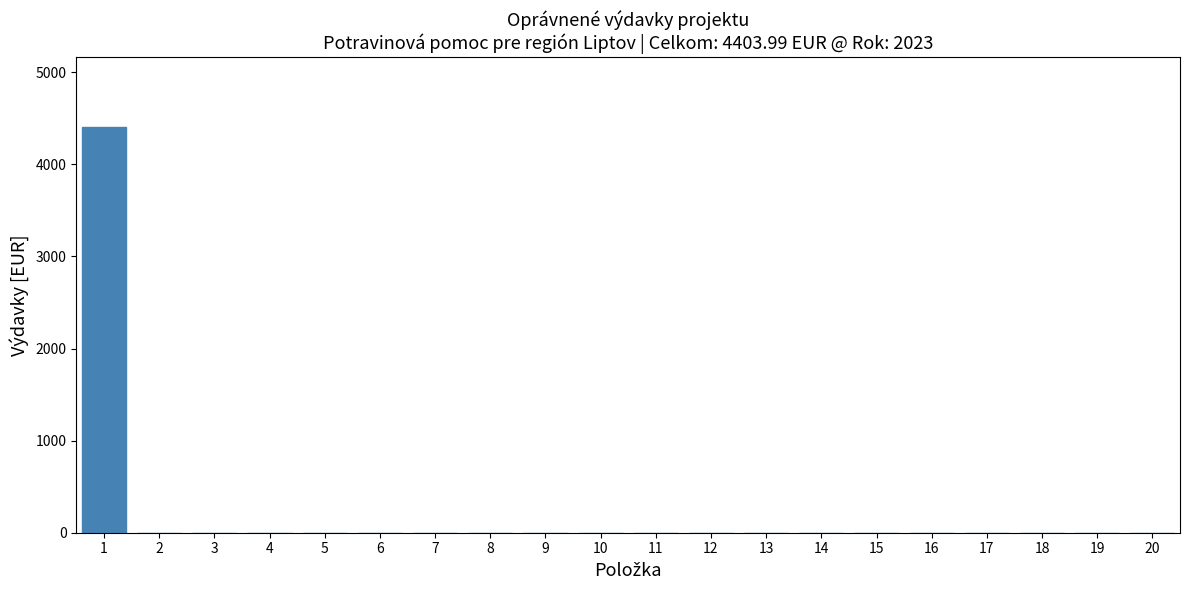

Reading left to right, list all the values displayed in this chart.

1=4404.0	2=0.0	3=0.0	4=0.0	5=0.0	6=0.0	7=0.0	8=0.0	9=0.0	10=0.0	11=0.0	12=0.0	13=0.0	14=0.0	15=0.0	16=0.0	17=0.0	18=0.0	19=0.0	20=0.0